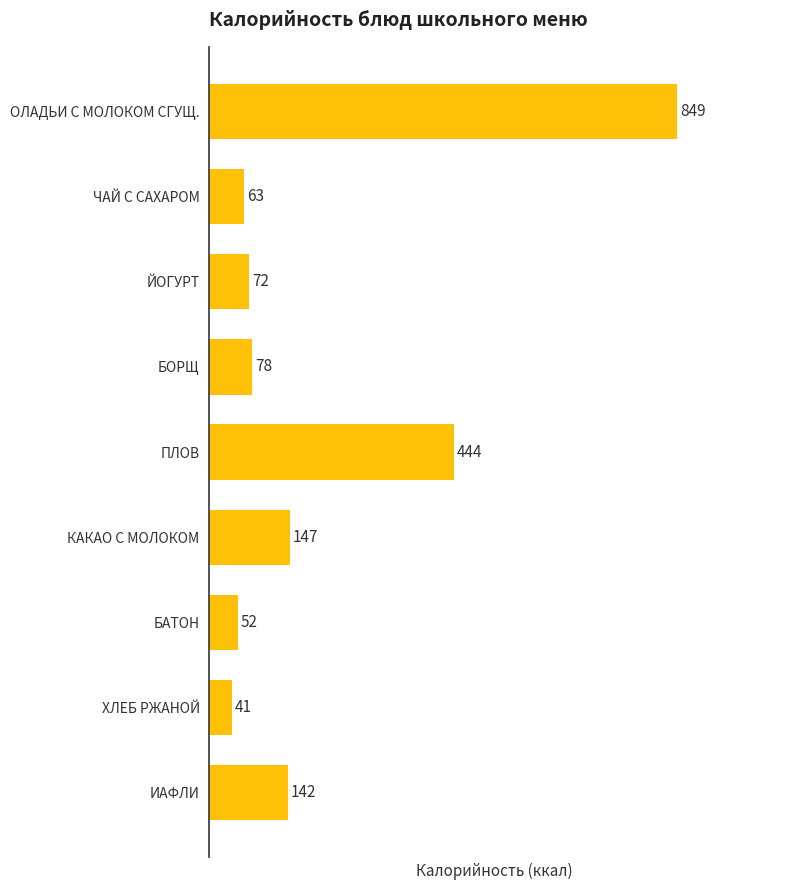

List the labels in order of value, smallest first.

ХЛЕБ РЖАНОЙ, БАТОН, ЧАЙ С САХАРОМ, ЙОГУРТ, БОРЩ, ИАФЛИ, КАКАО С МОЛОКОМ, ПЛОВ, ОЛАДЬИ С МОЛОКОМ СГУЩ.